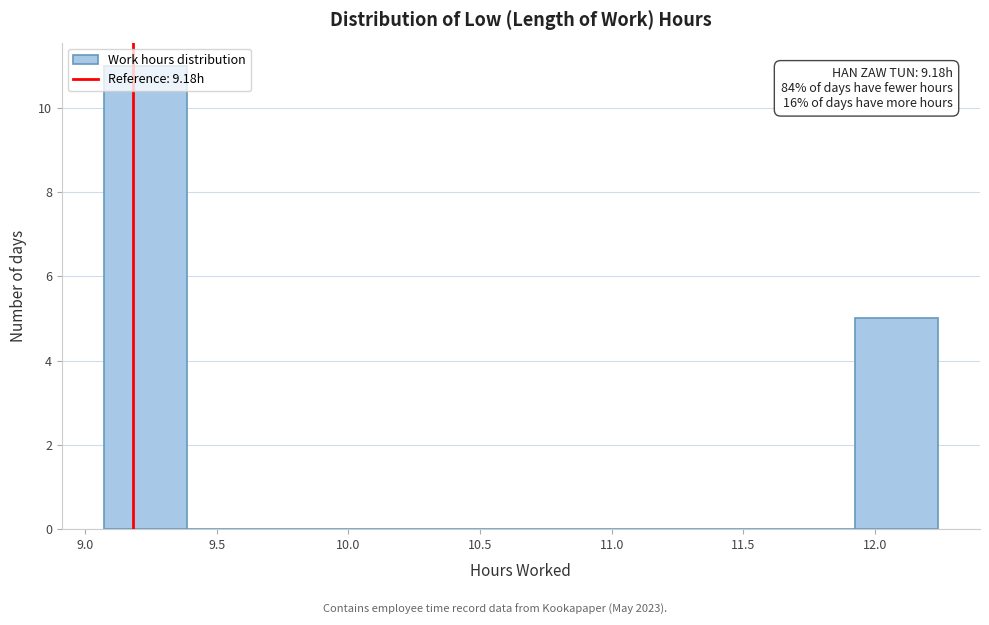

Over which range of the x-axis is the bar tallest?

9.05 to 9.40